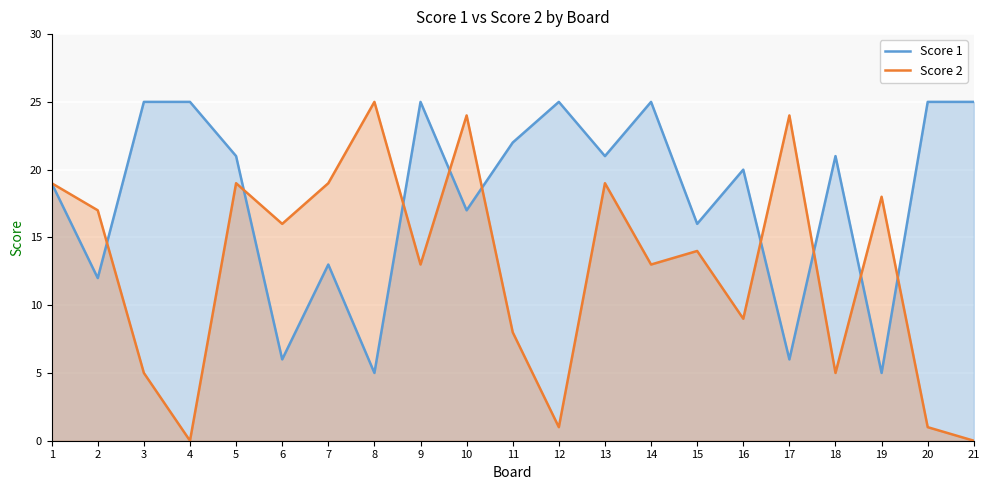

Rank the series by their average value, from highest to lowest.

Score 1, Score 2